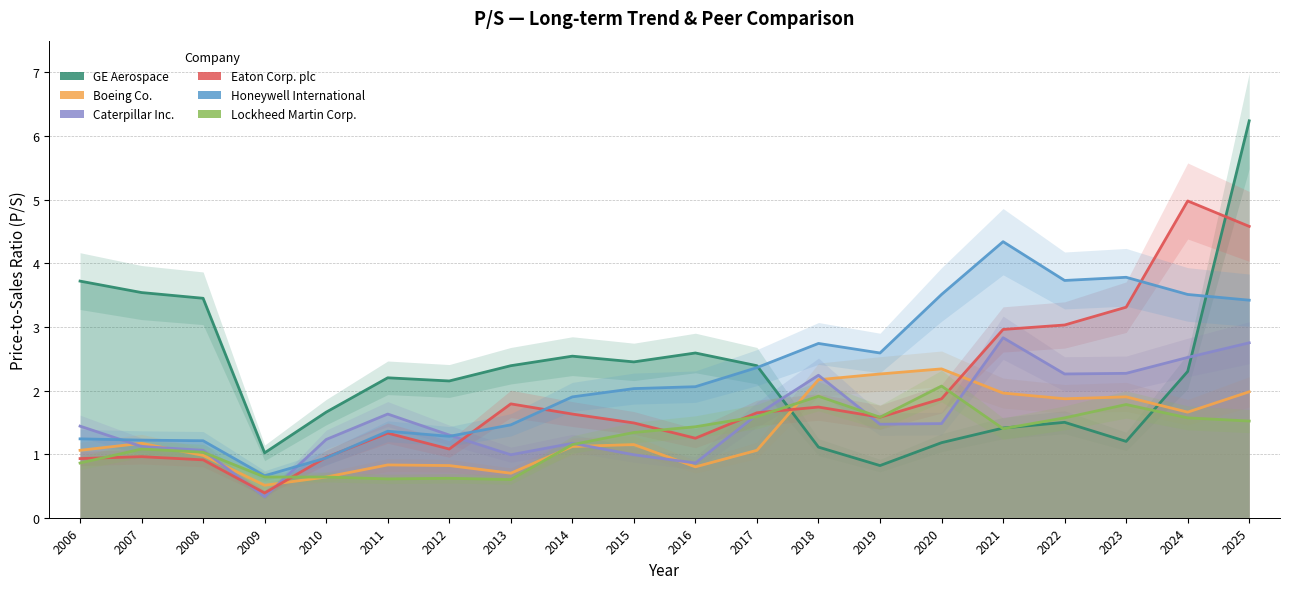

What is the difference between the second highest and second lowest values in the Boeing Co. series?

1.6